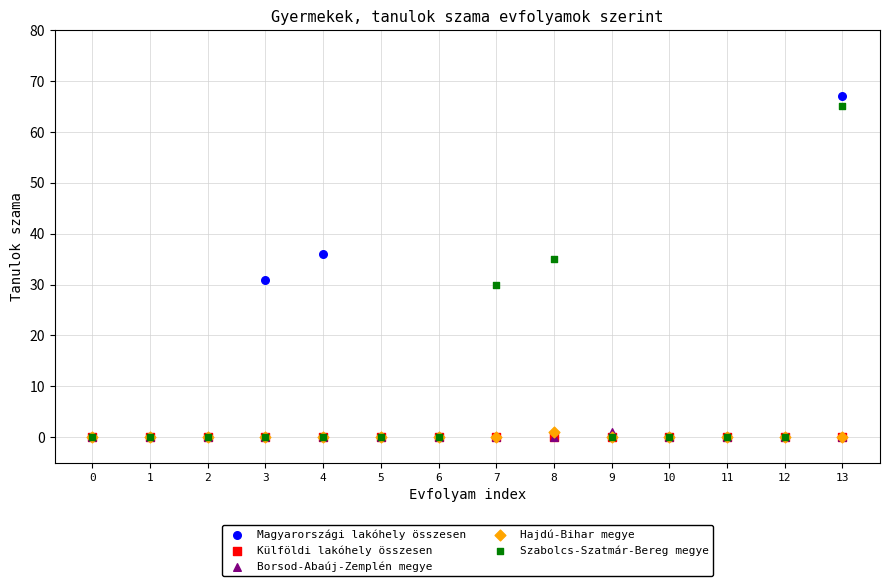

In the Szabolcs-Szatmár-Bereg megye series, what Y value is closest to 32?

30